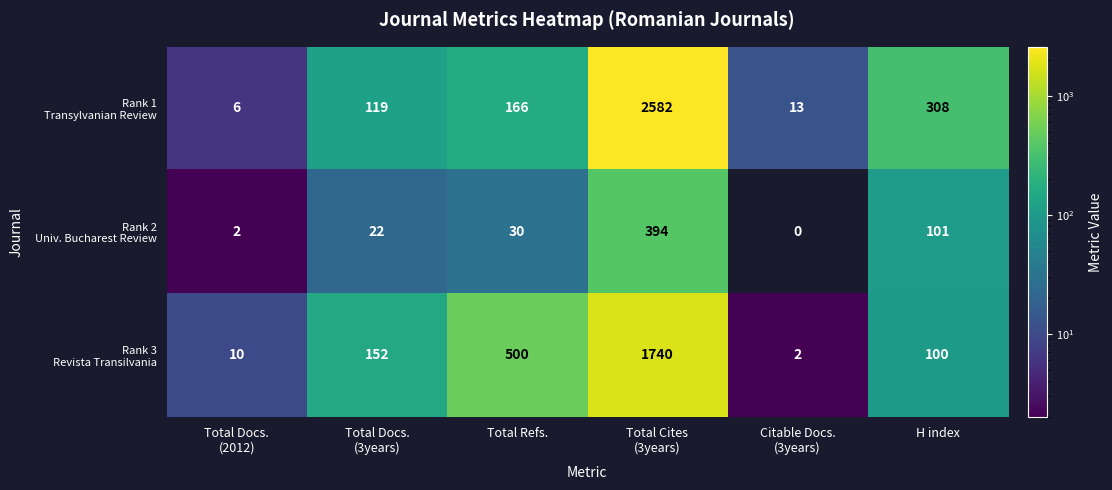

What is the spread (max minus min) of values at Total Refs.?

470